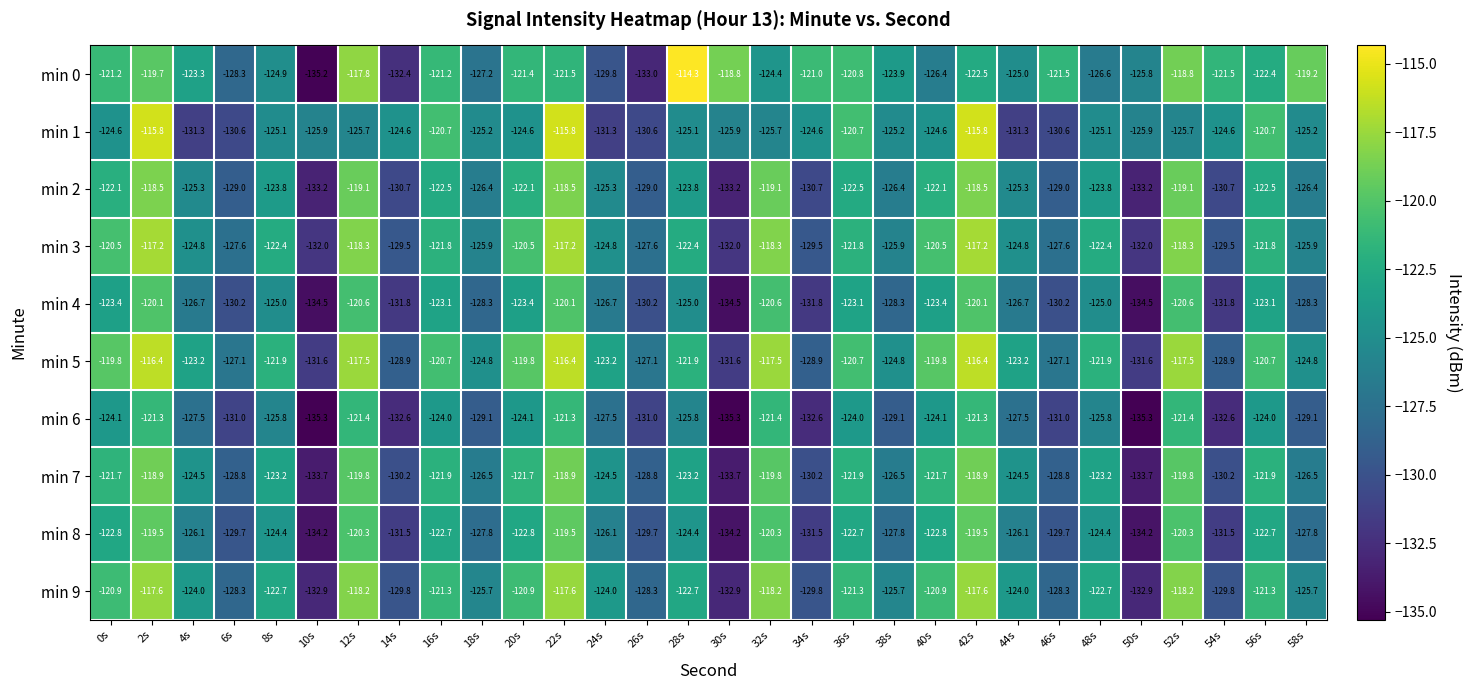

At which category does the chart reach its peak across all series?

28s